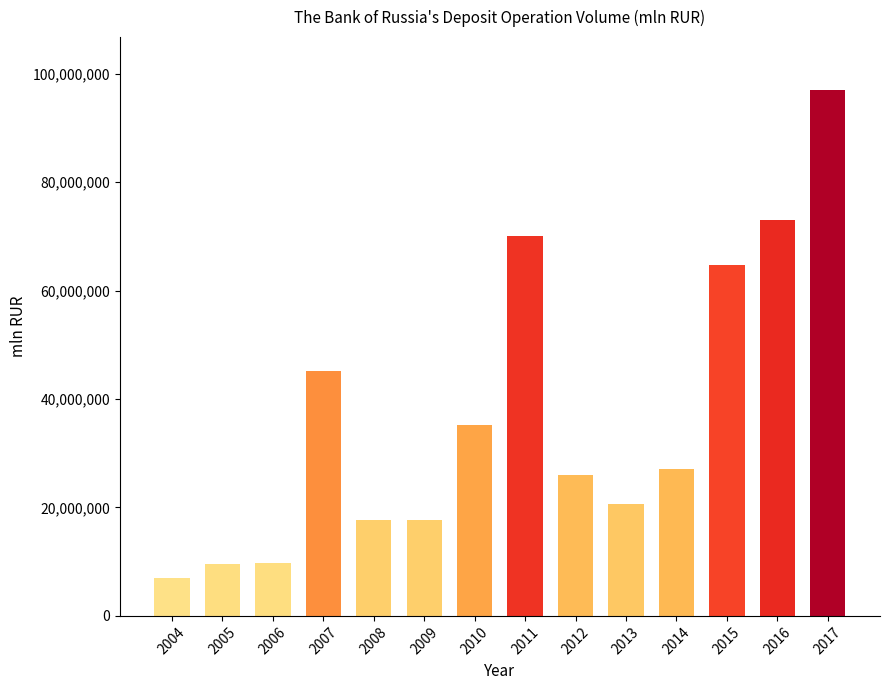

The value at 2010 is 35275901.5. True or false?

True